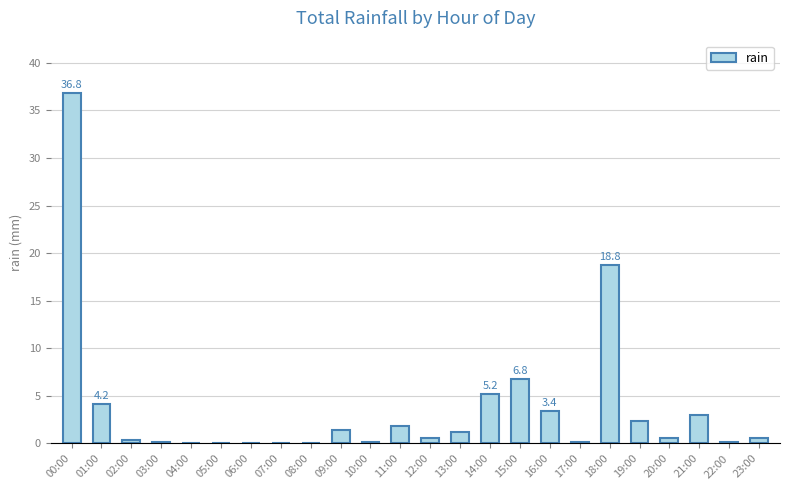

What is the maximum value shown in the chart?

36.8